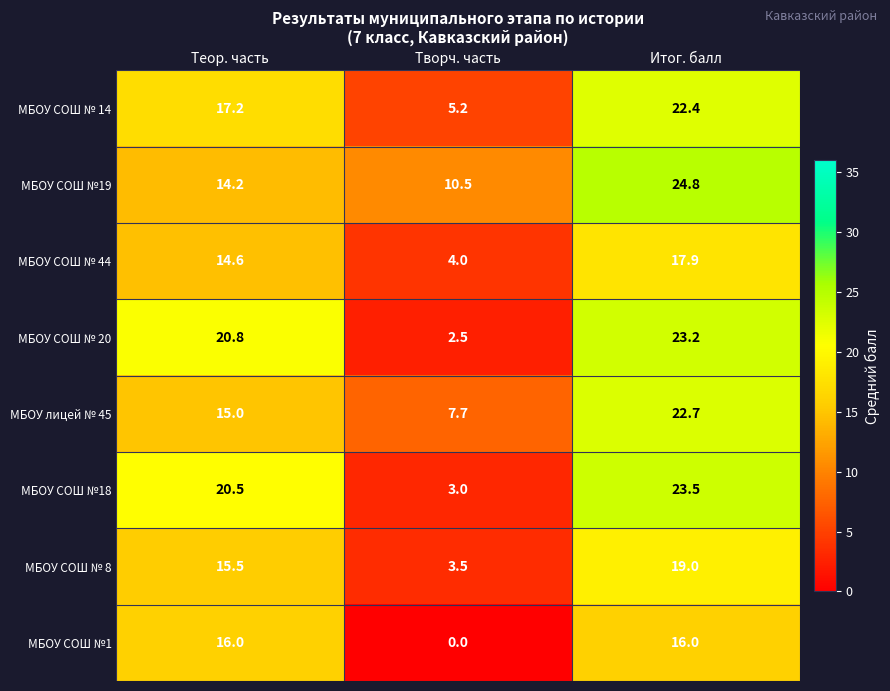

The МБОУ СОШ №1 series shows 16.0 at Итог. балл. True or false?

True